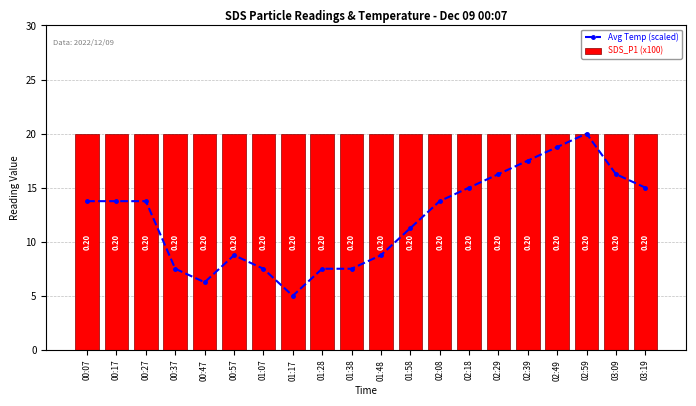

Is it true that SDS_P1 (x100) equals 29.0 at 00:37?

False